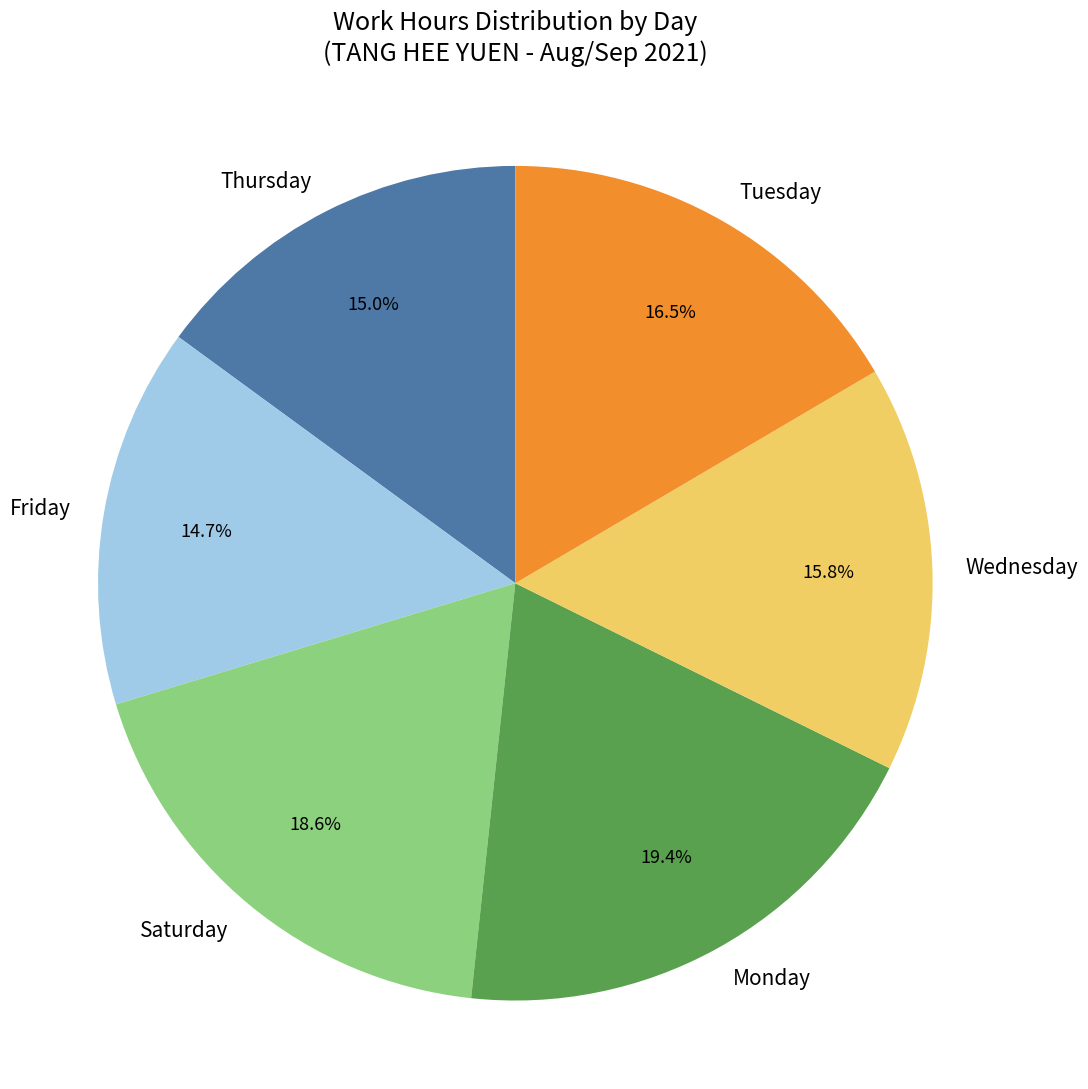

What is the largest slice in the pie chart?

Monday